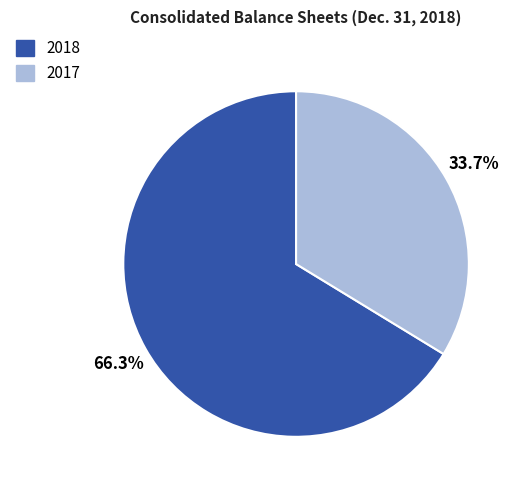

How many segments does this pie chart have?

2